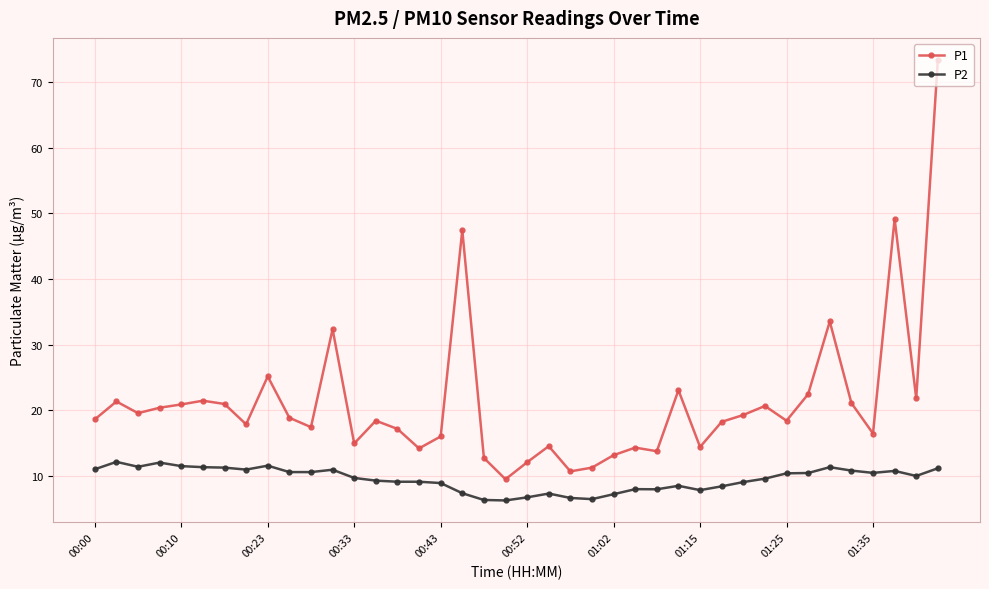

True or false: P1 has more than 1 interior local peaks.

True